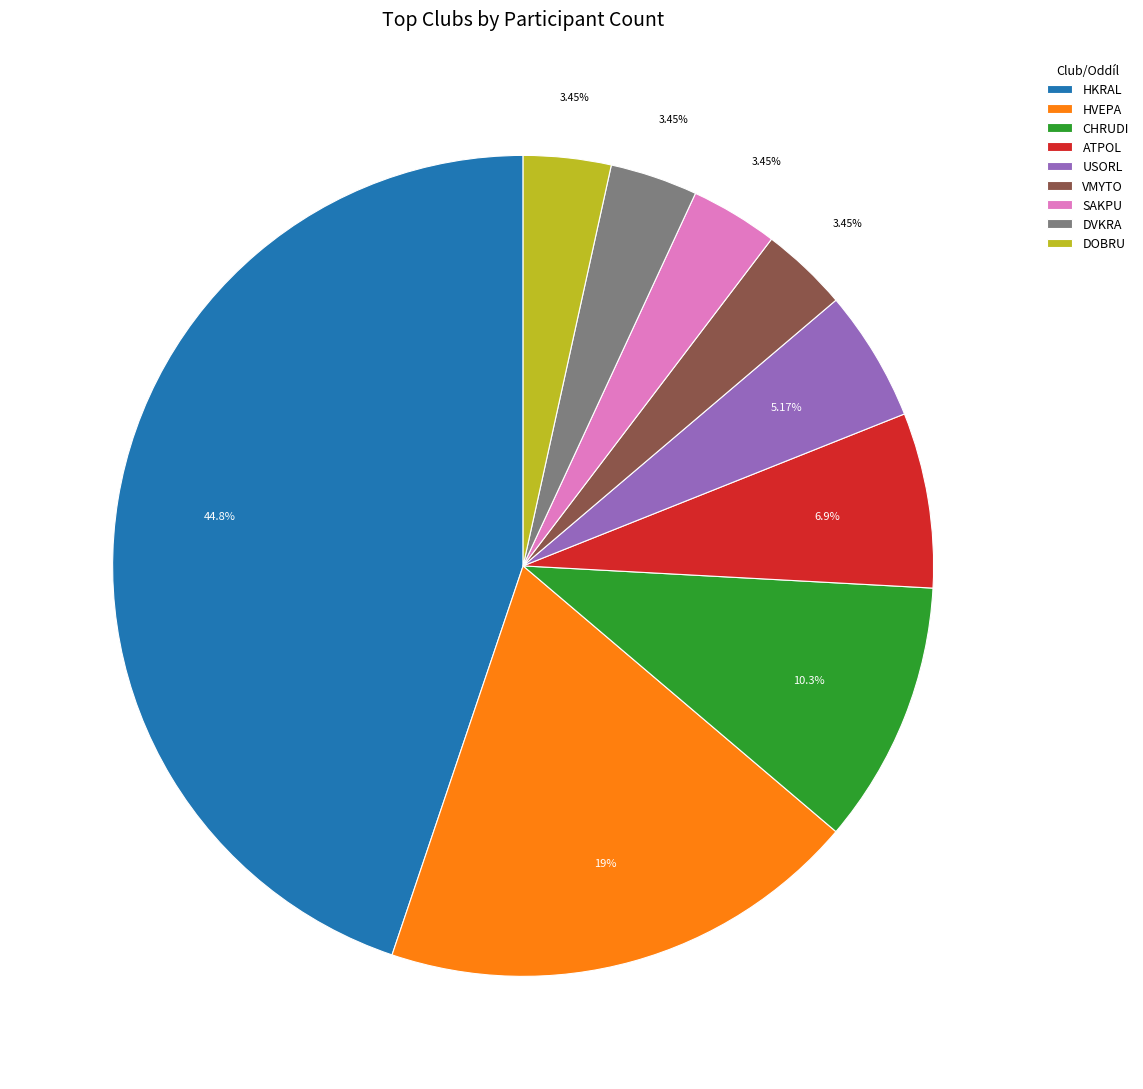

To the nearest percent, what is the difference between the DOBRU and CHRUDI slice percentages?

7%